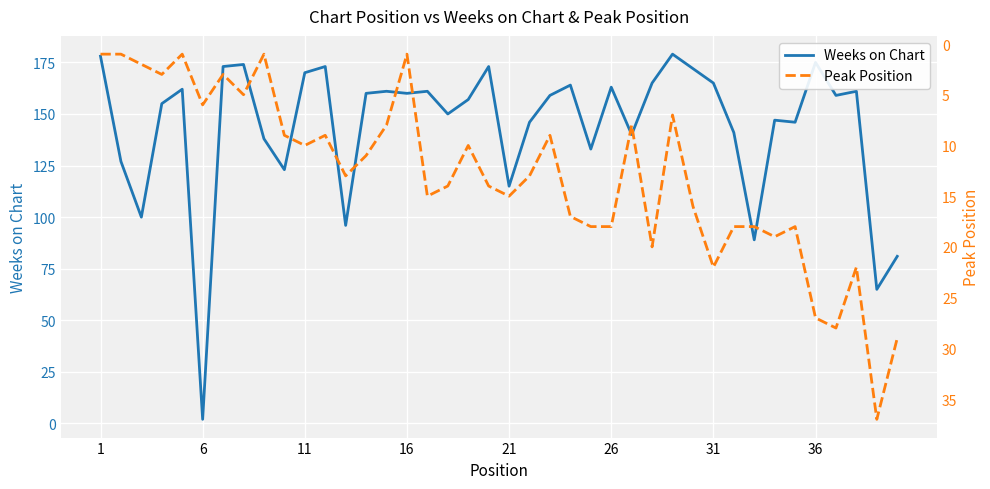

What is the highest value of the Weeks on Chart series?

179